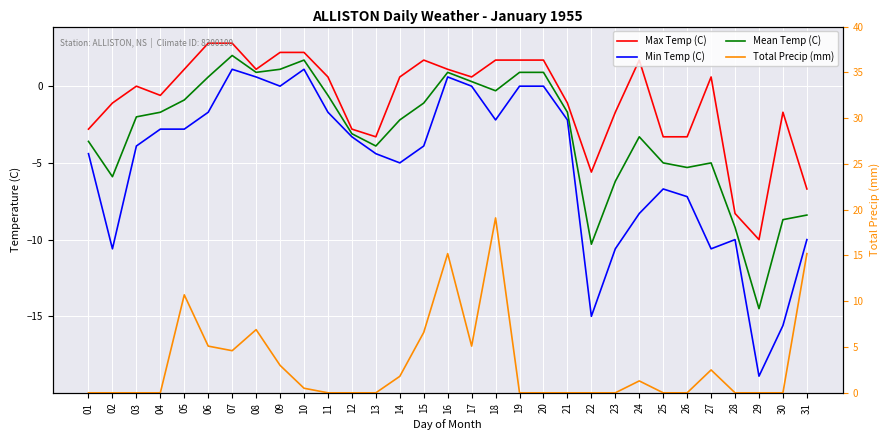

Between 10 and 27, which series saw the biggest shift?

Min Temp (C)